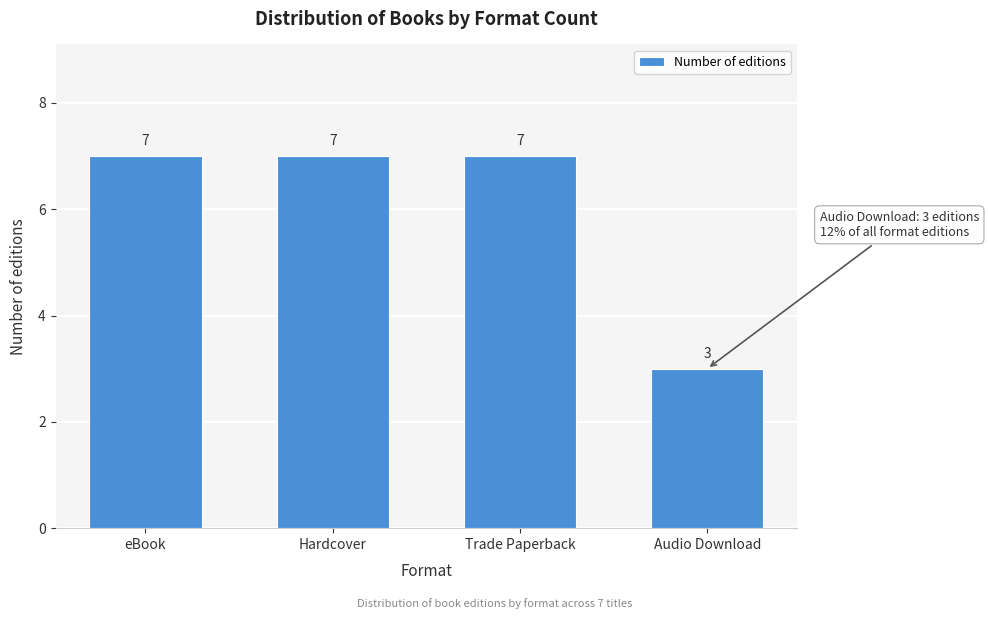

Reading left to right, extract all data points from this chart.

7	7	7	3